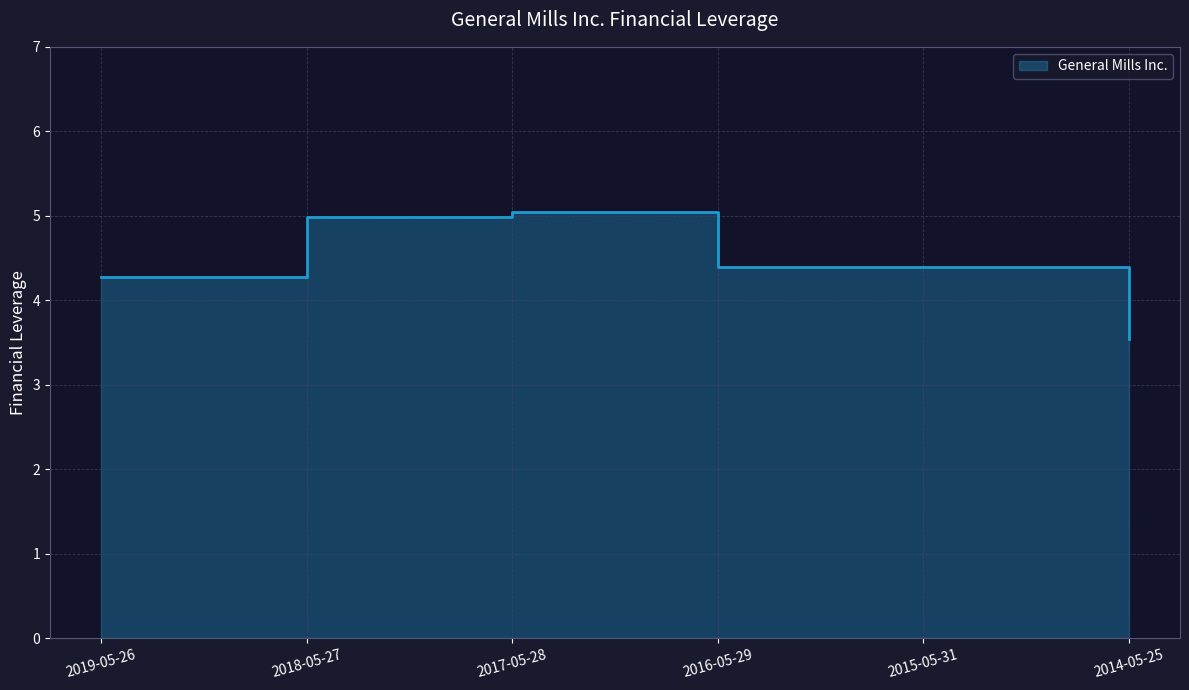

What is the sum of all values?

26.6